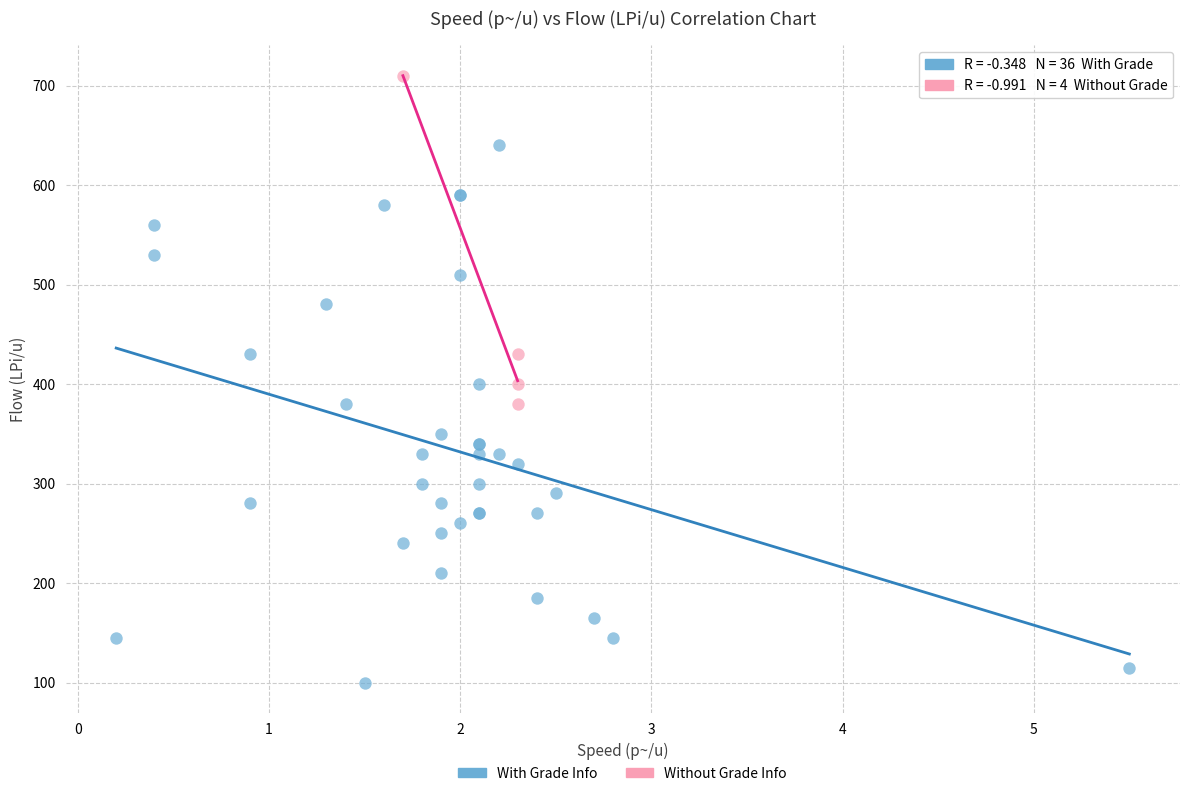

Which series has the widest spread of Y values?

With Grade Info